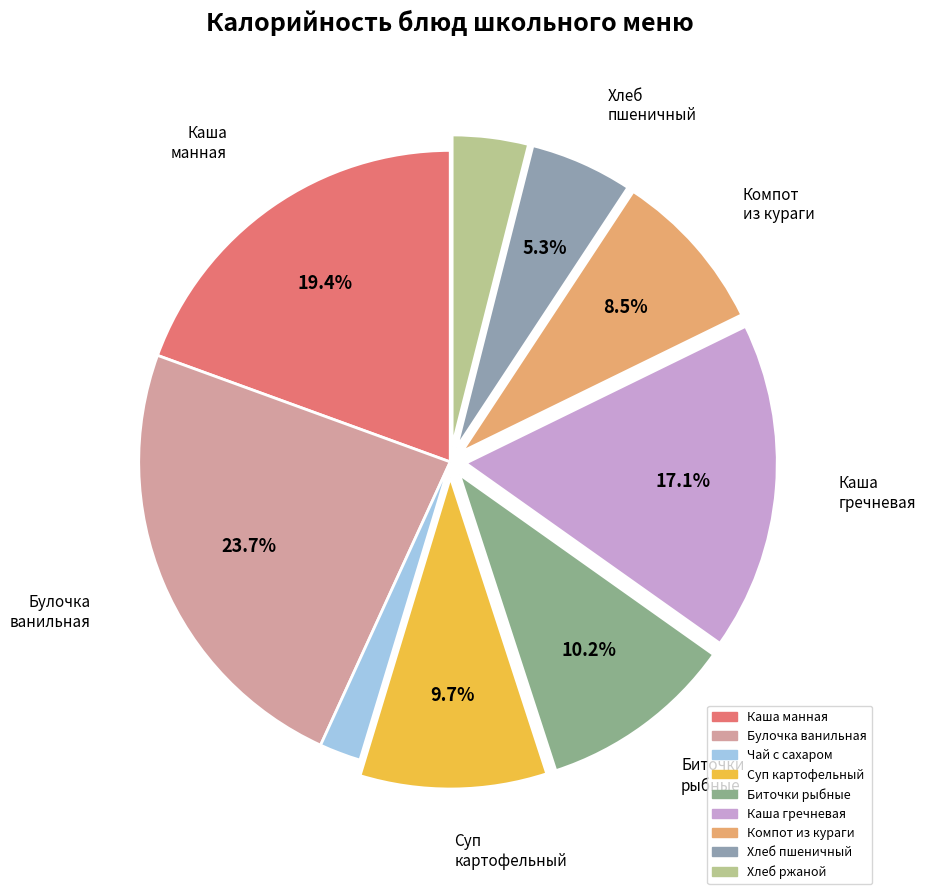

To the nearest percent, what is the average slice percentage?

11%